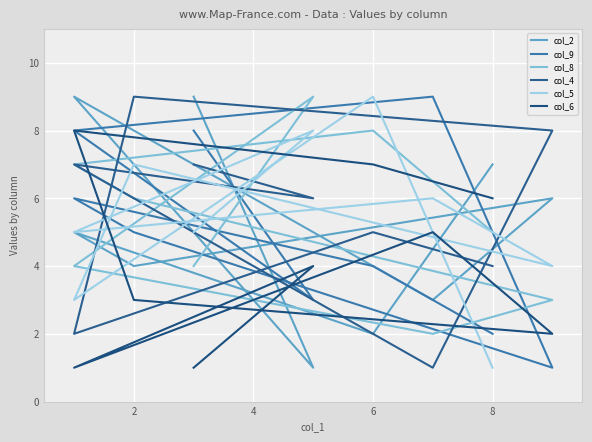

What value does the col_2 series have at 6?

3